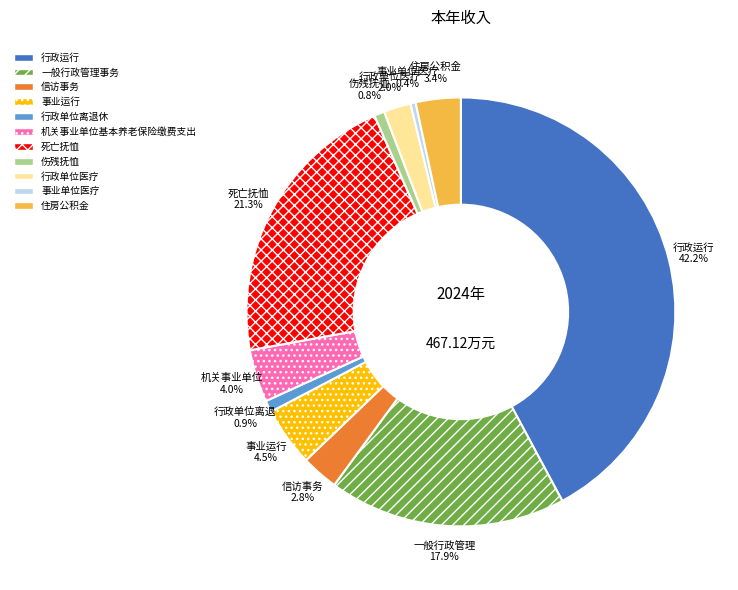

What is the largest slice in the pie chart?

行政运行